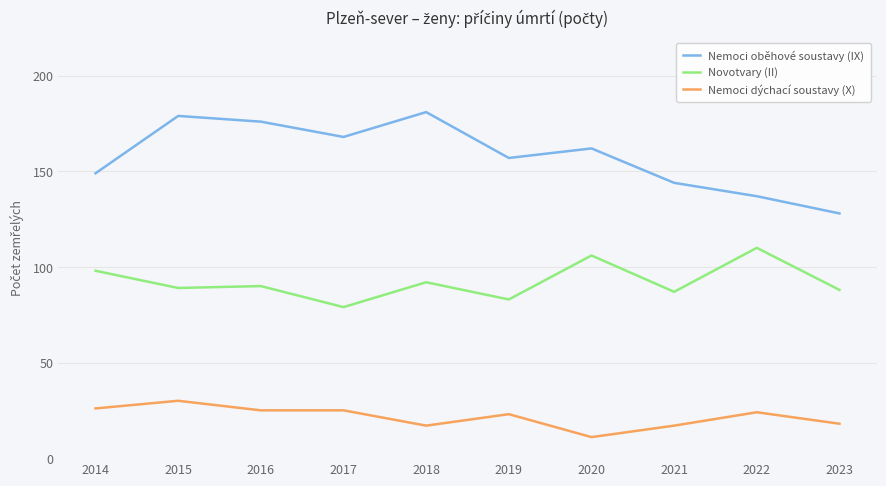

What is the sum of all Nemoci oběhové soustavy (IX) values?

1581